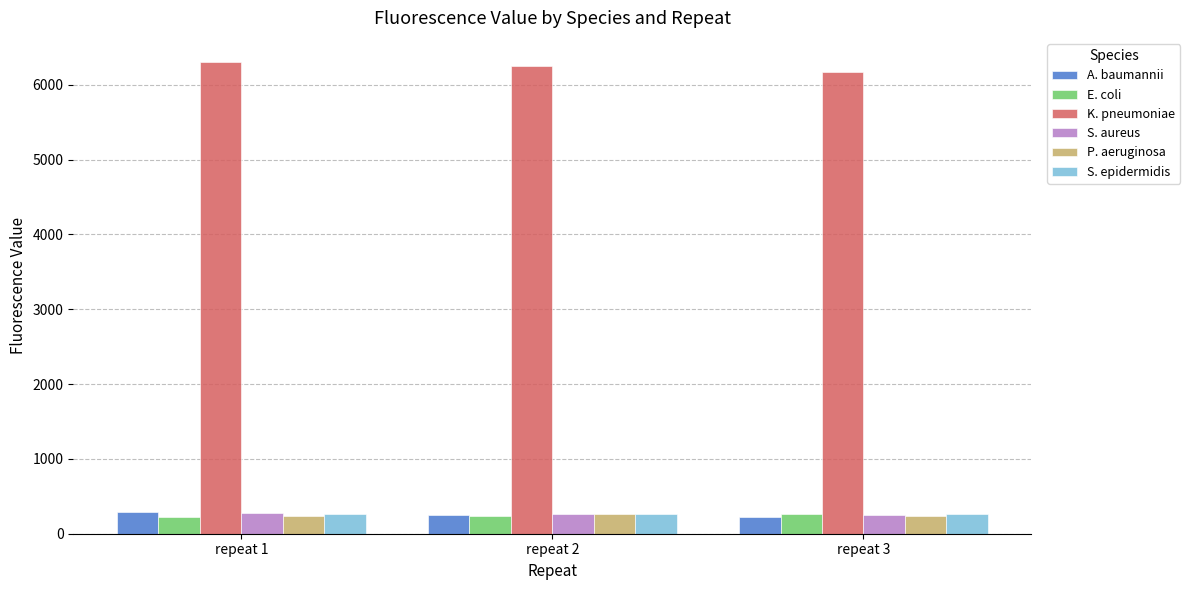

What is the difference between the maximum and second lowest values in the A. baumannii series?

29